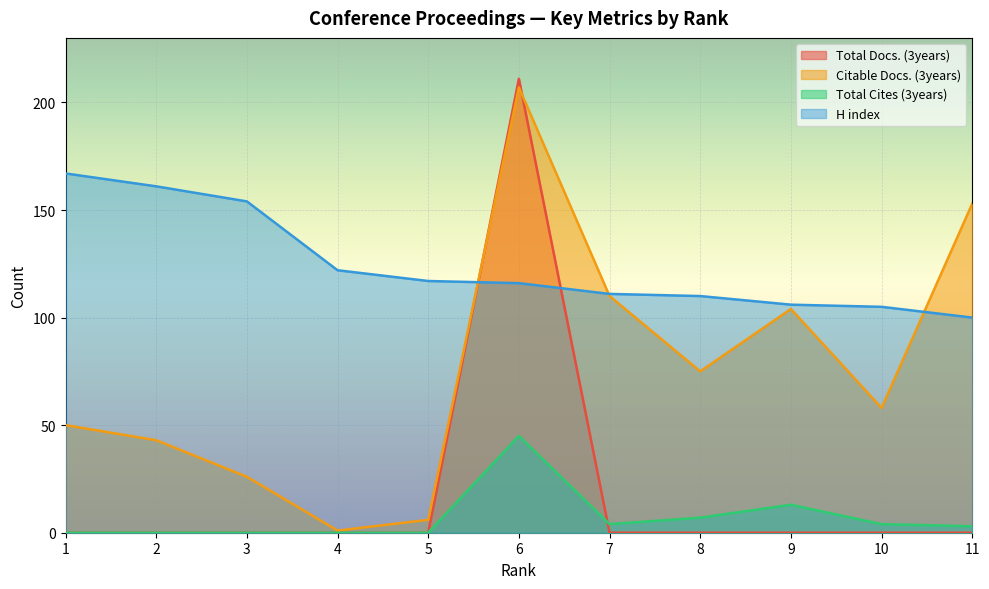

Count the number of categories in the chart.

11